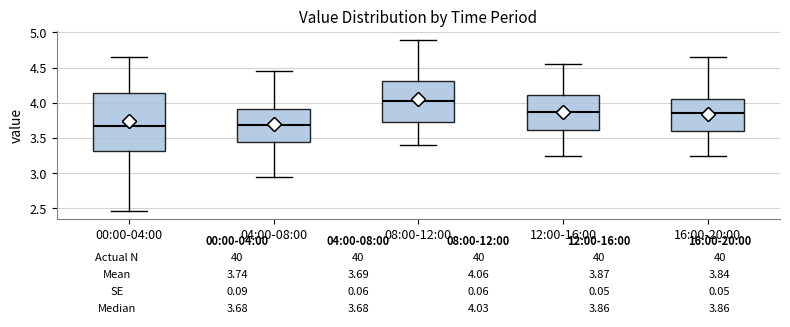

Comparing the boxes themselves (not the whiskers), which one is the tallest?

00:00-04:00